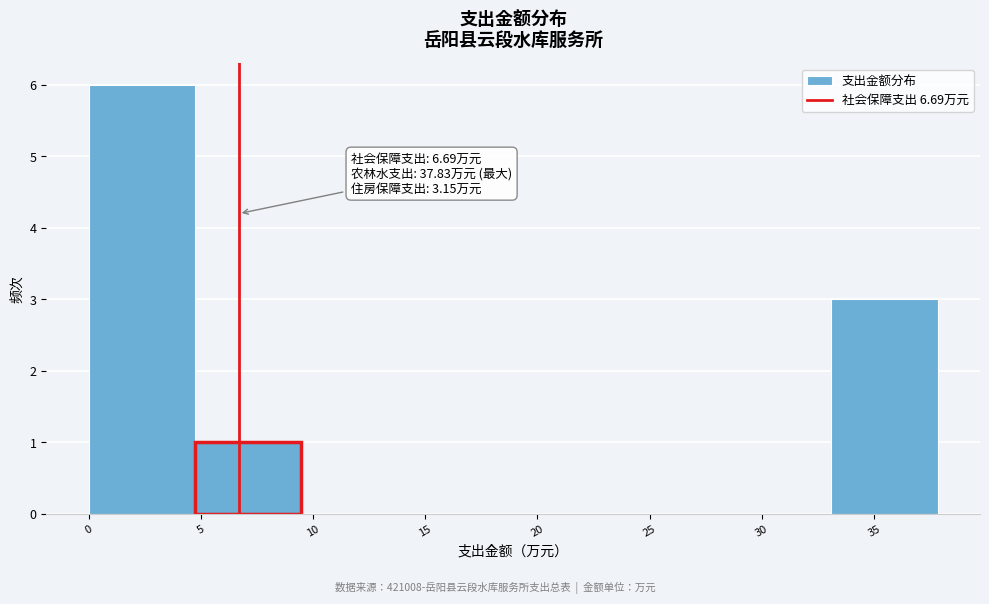

Over which range of the x-axis is the bar tallest?

0.0 to 4.5